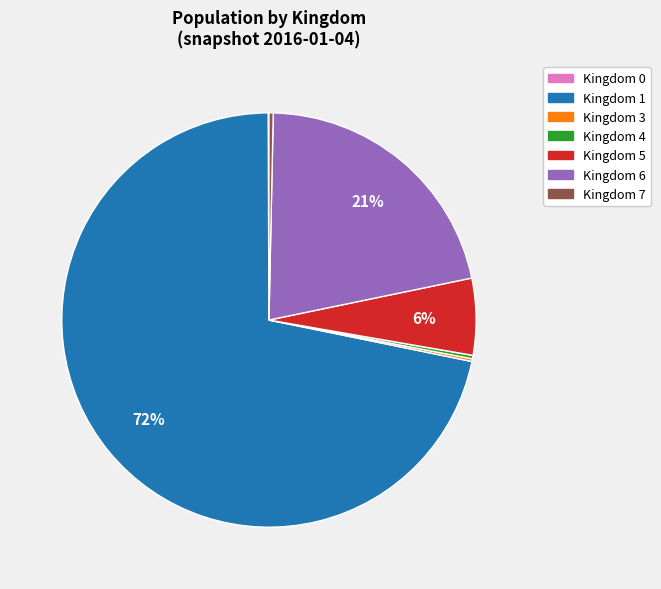

What is the largest slice in the pie chart?

Kingdom 1